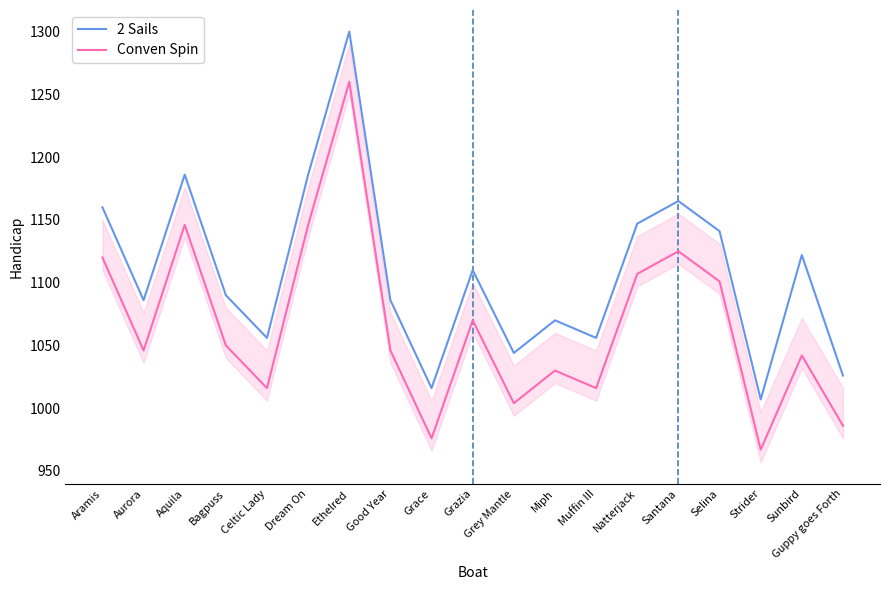

Is the value of 2 Sails at Dream On greater than the value of Conven Spin at Strider?

Yes